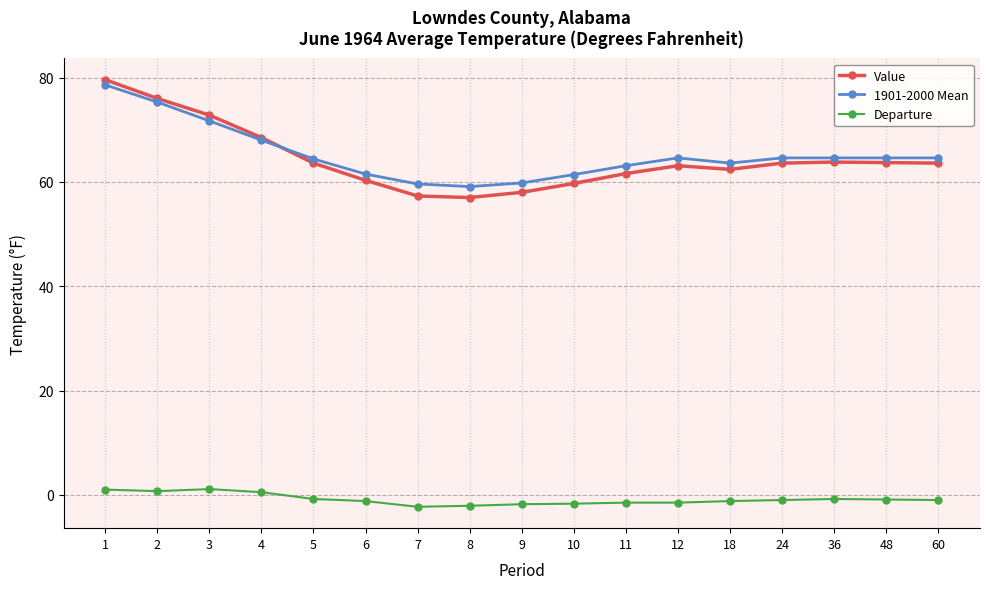

What are all the series names shown in the legend?

Value, 1901-2000 Mean, Departure